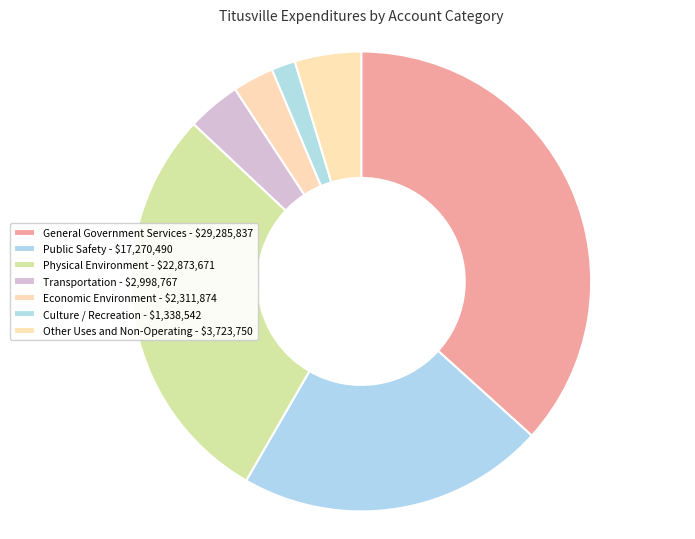

Count the number of slices in the pie.

7